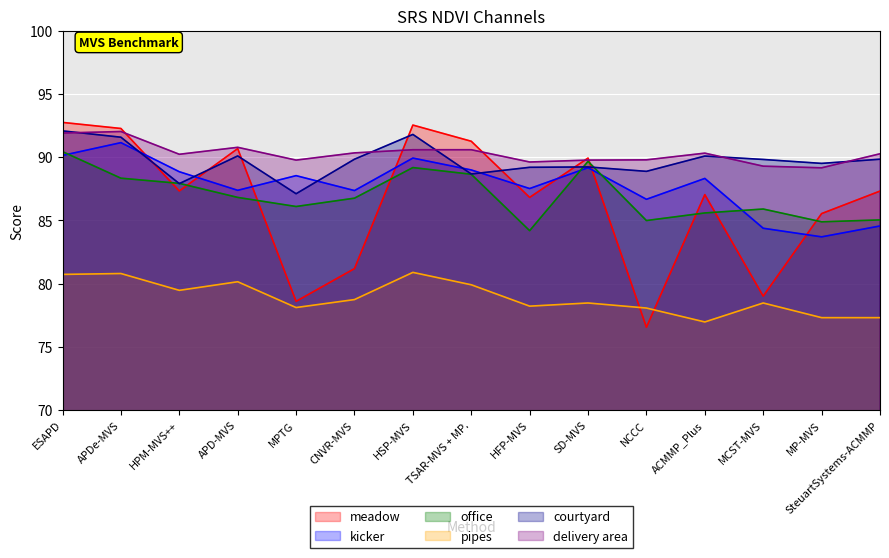

What is the value of the kicker point at the 7th from the left?

89.9